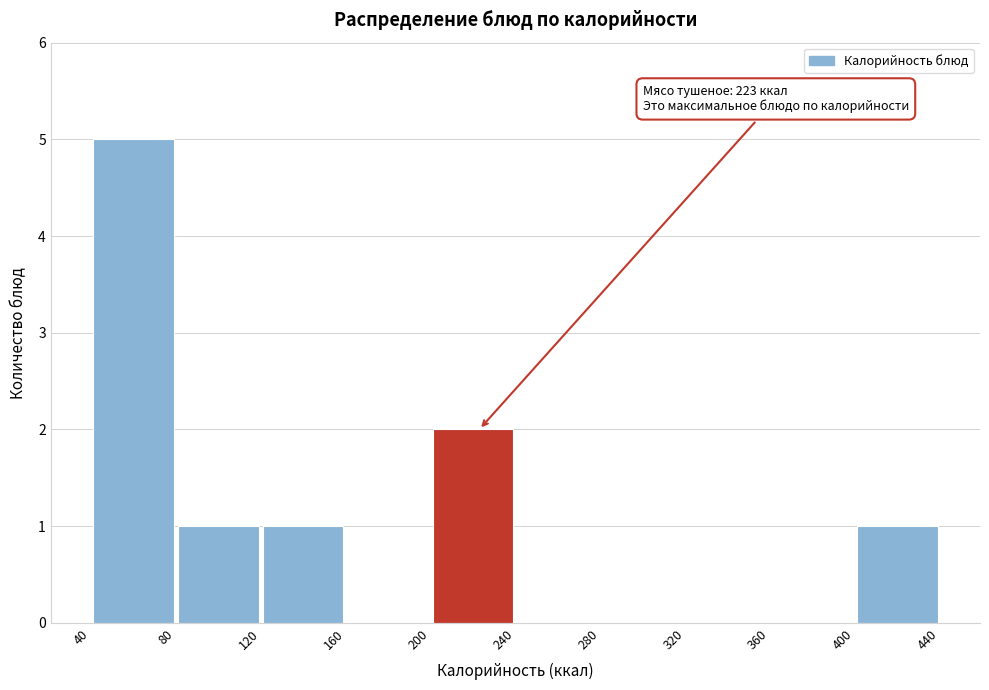

Over which range of the x-axis is the bar tallest?

40 to 80